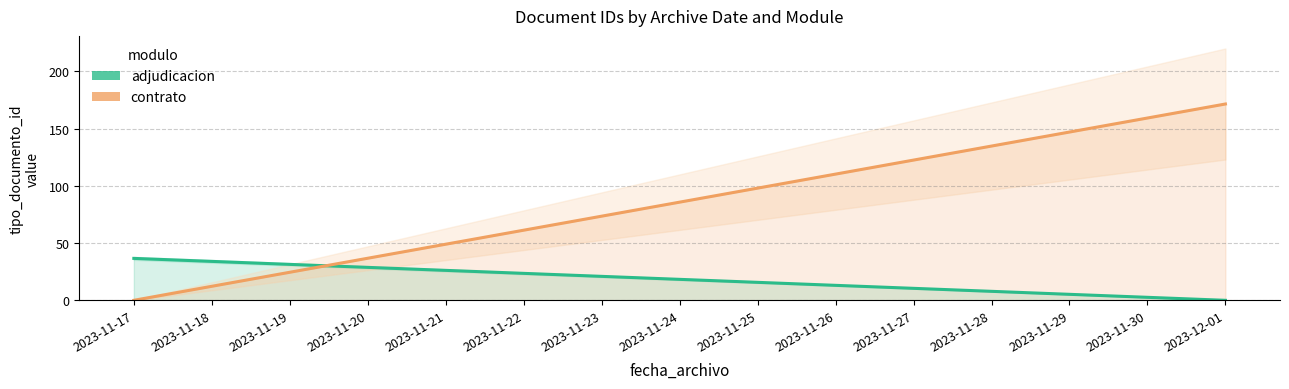

Is it true that adjudicacion equals 36.6 at 2023-11-17?

True